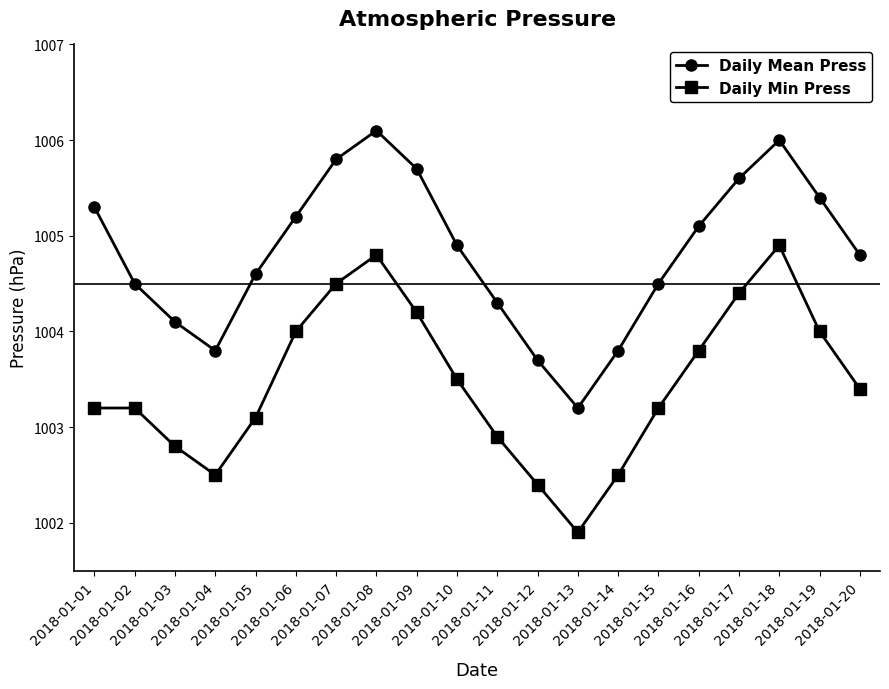

In Daily Mean Press, how many points are higher than both neighbors (excluding endpoints)?

2